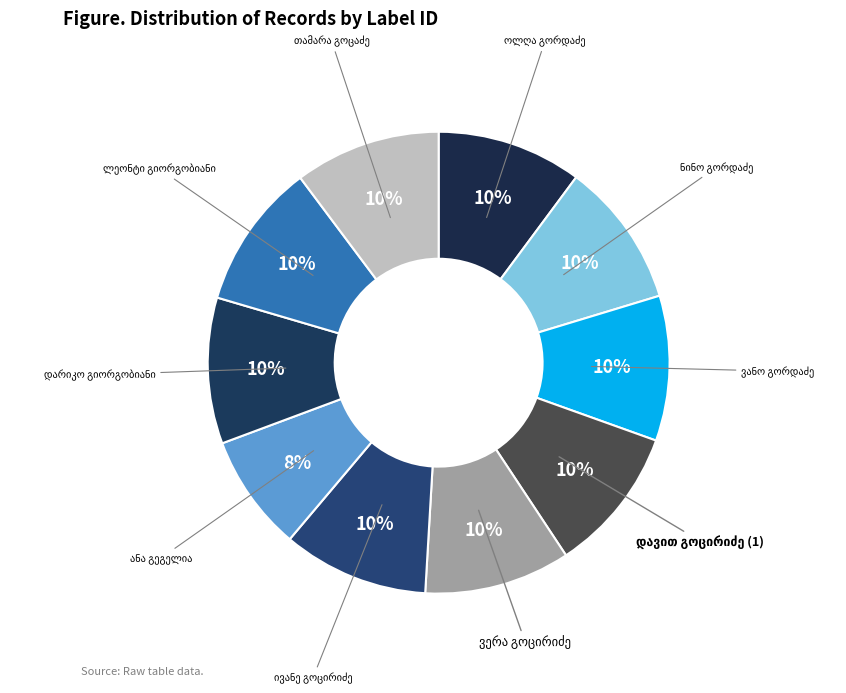

How many slices are in this pie chart?

10